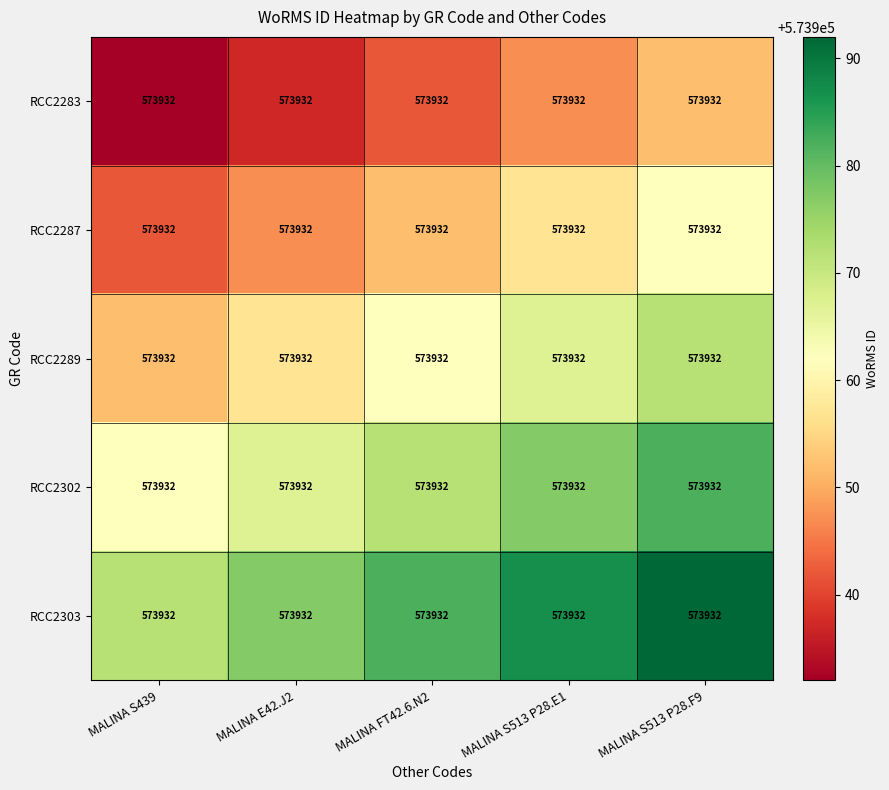

Rank the categories by RCC2302 value from highest to lowest.

MALINA S513 P28.F9, MALINA S513 P28.E1, MALINA FT42.6.N2, MALINA E42.J2, MALINA S439